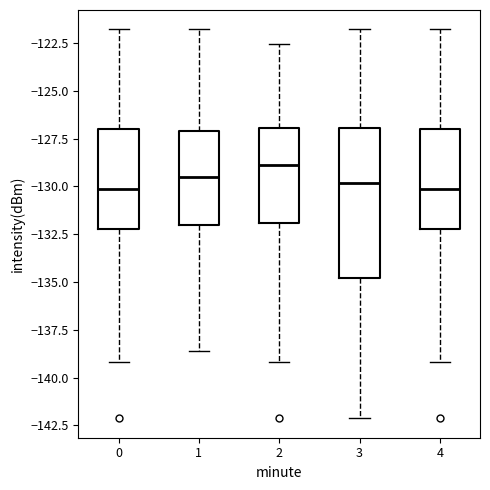

Where does the median line of the box at x = 0 sit on the y-axis? The values are not printed on the chart, so give them approximately, as read against the axis.

-130.0